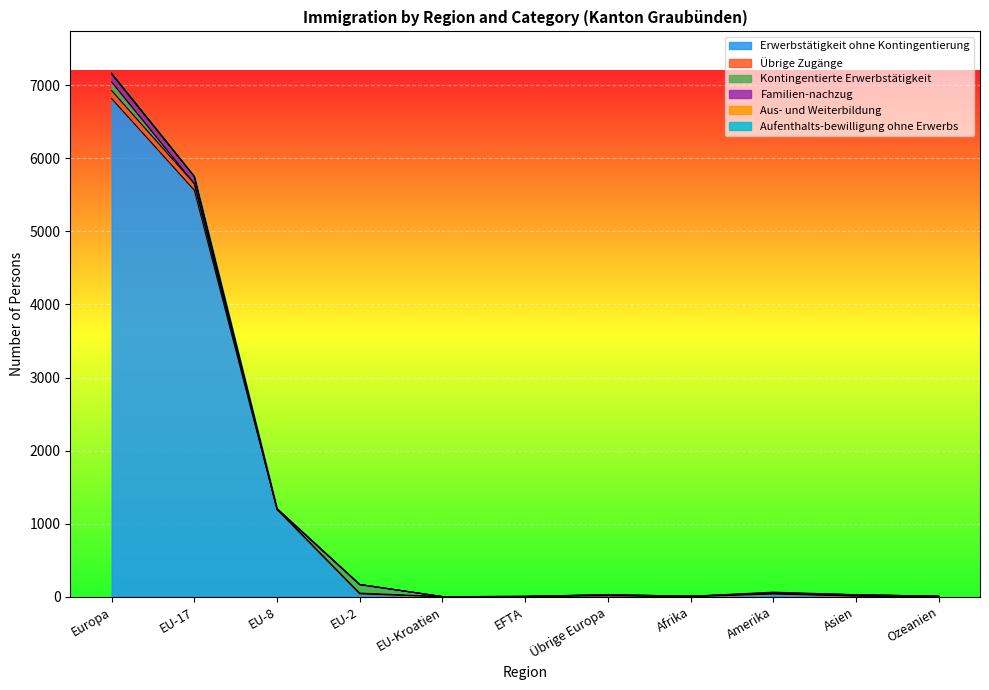

How many lines are shown in the chart?

6